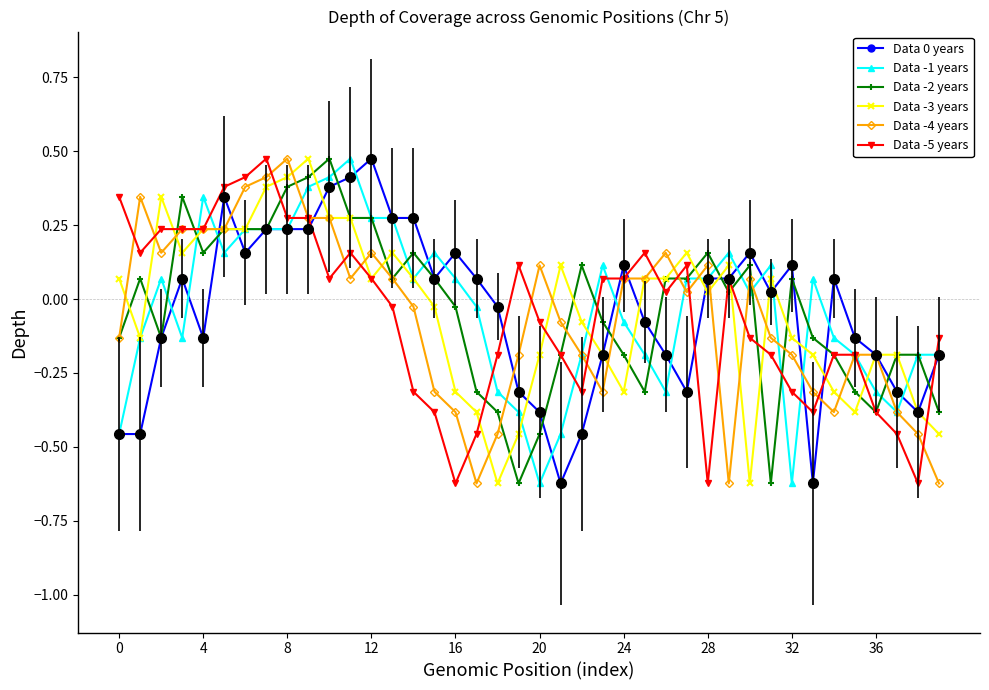

True or false: Data -5 years and Data -1 years cross at least once.

True